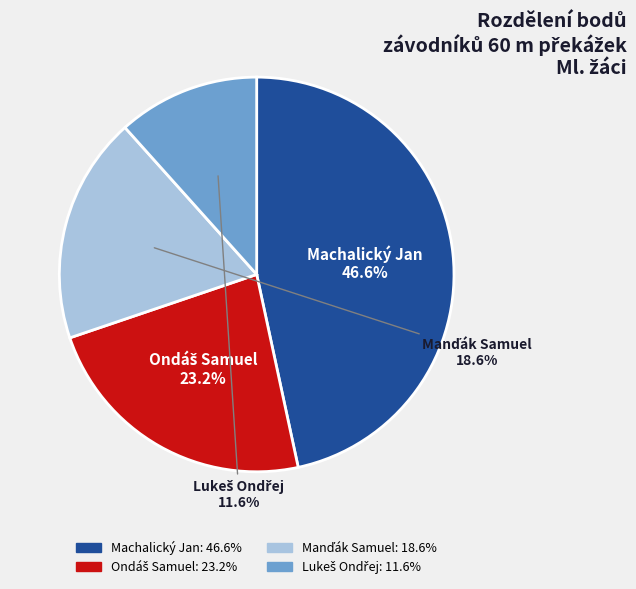

Which slice is the largest?

Machalický Jan